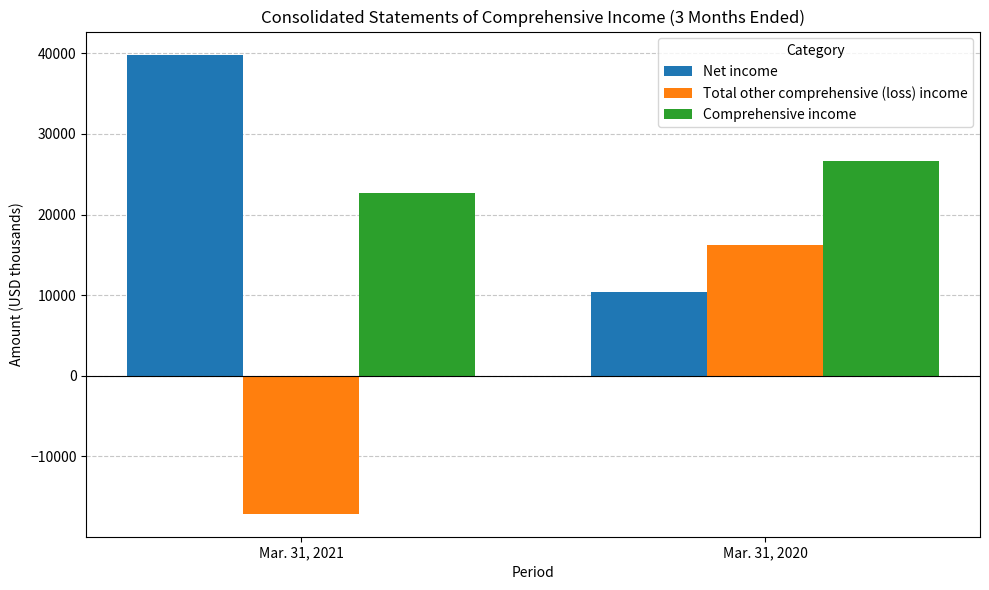

At which category is the sum across all series the highest?

Mar. 31, 2020